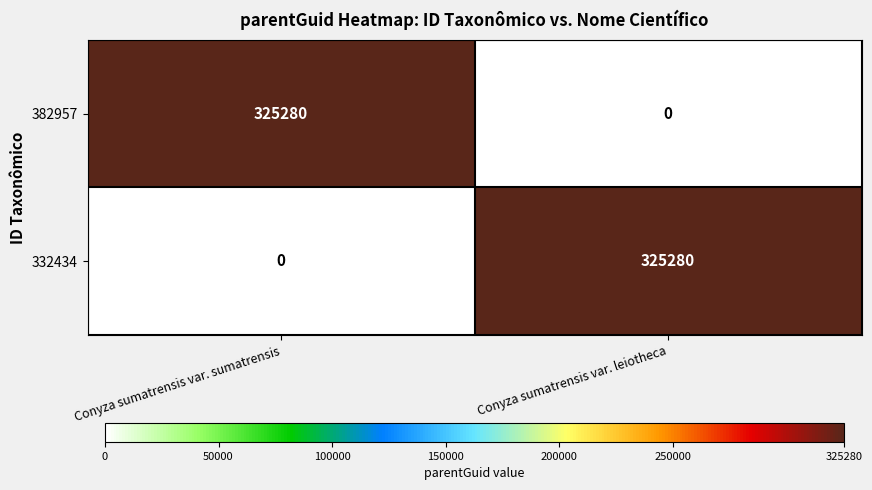

What is the maximum value shown in the chart?

325280